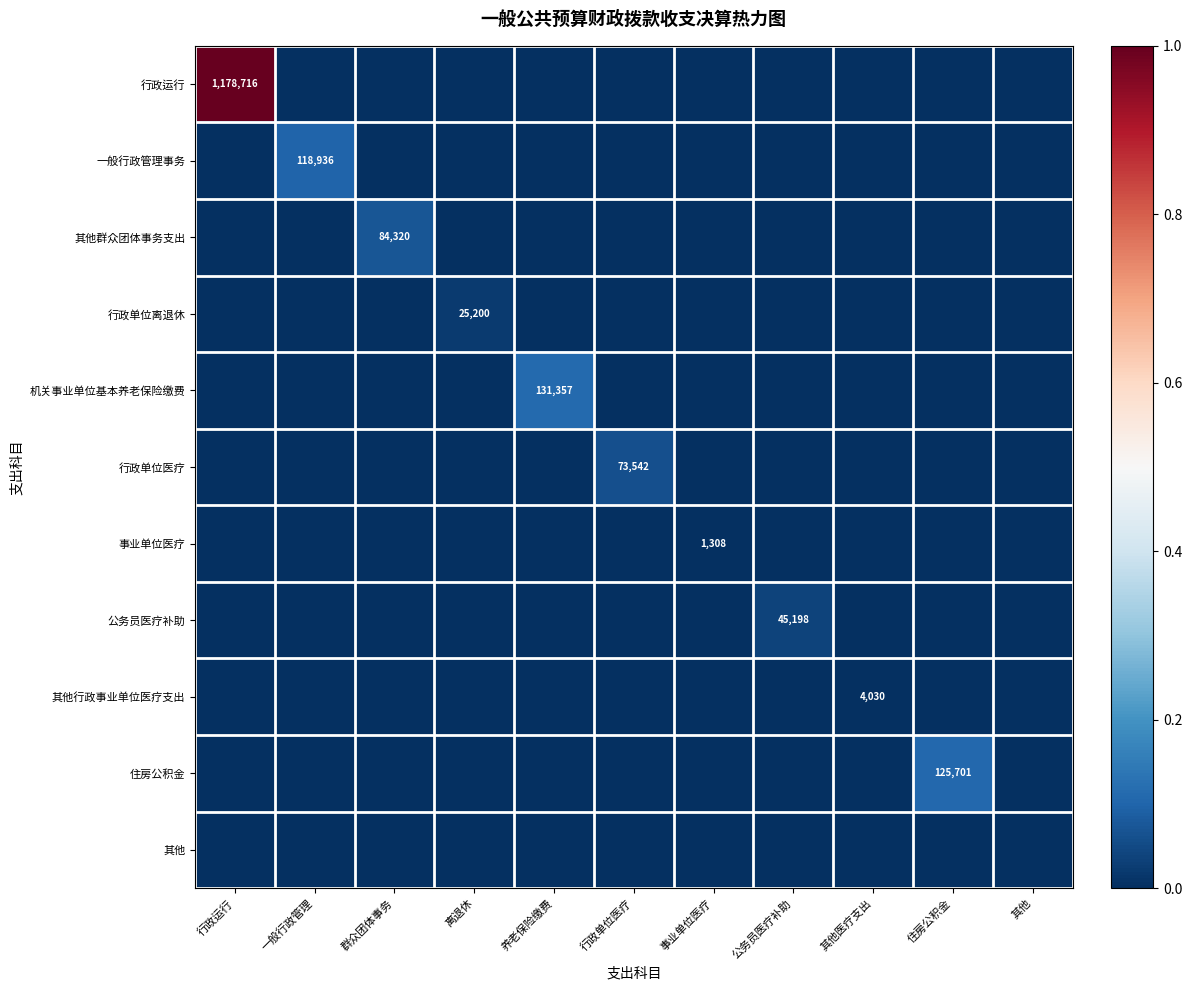

What is the total value across all series at 群众团体事务?

0.1